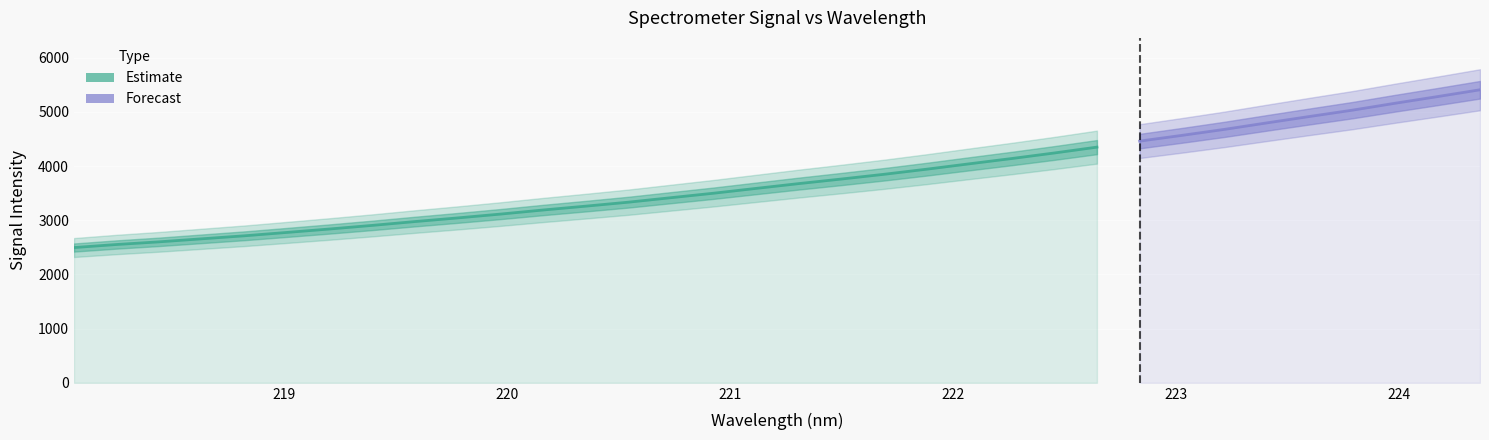

How many categories are shown in the chart?

34